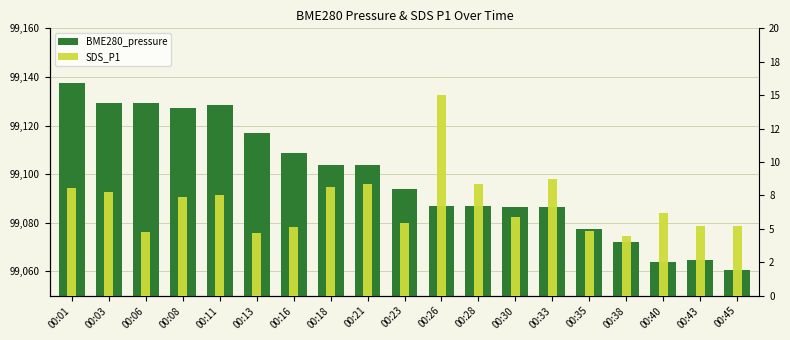

Are the bars grouped side by side (vs. stacked)?

Yes